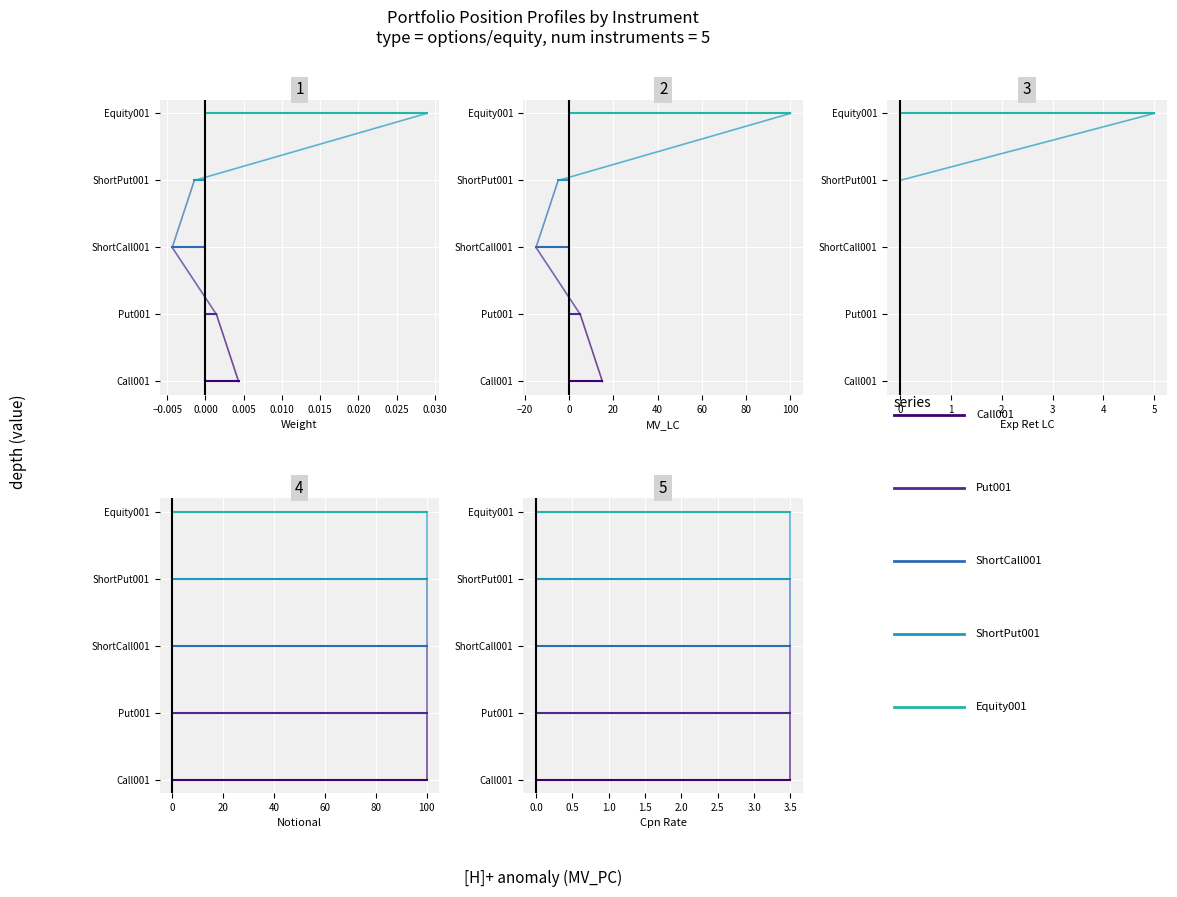

Which series has the largest total across all categories?

Equity001